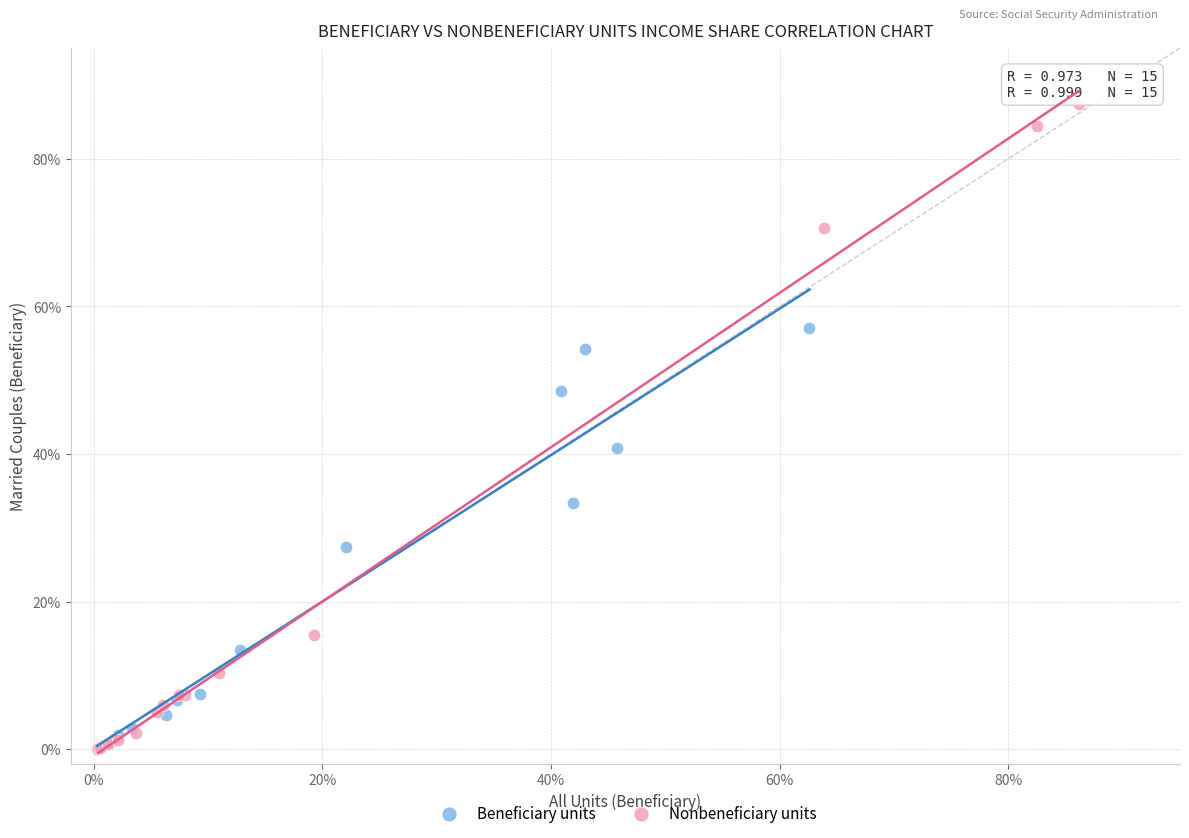

What are all the series names shown in the legend?

Beneficiary units, Nonbeneficiary units